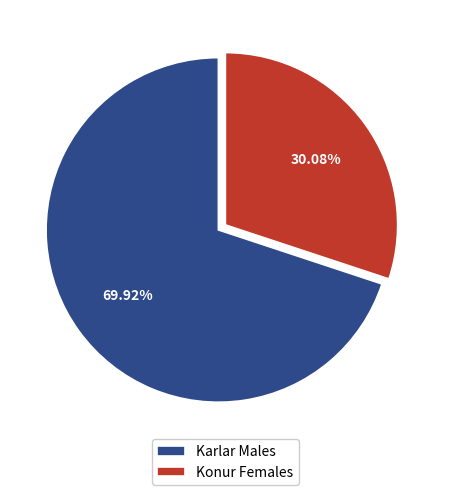

What portion of the pie excludes Karlar Males?

30.1%